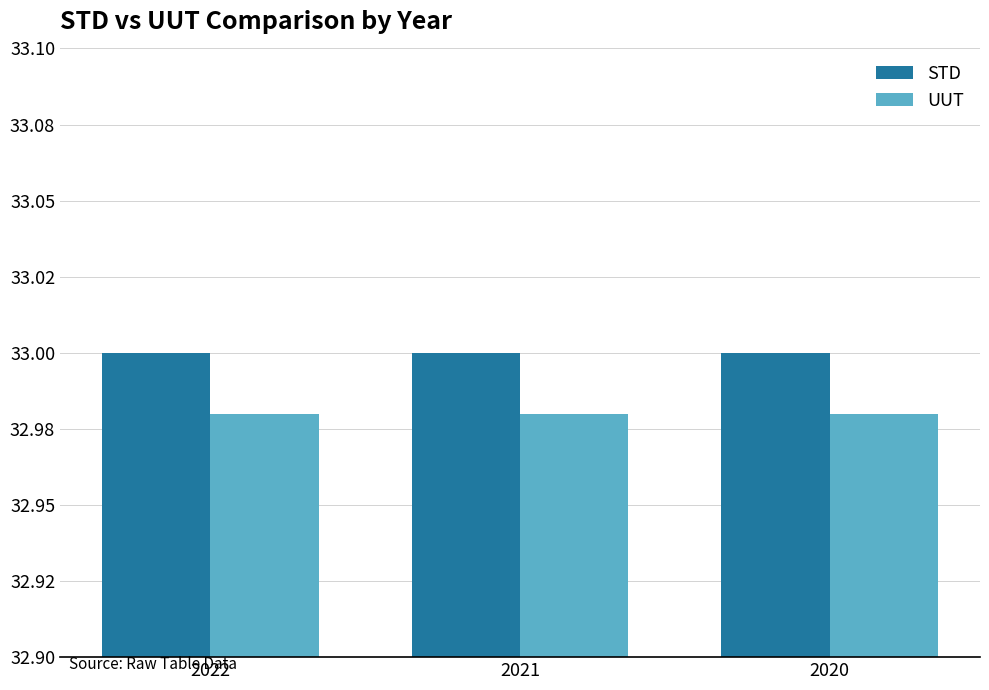

Which series has the largest range (max minus min)?

STD